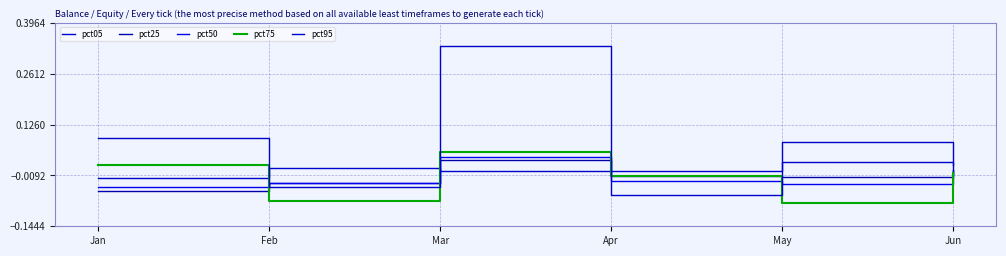

How many interior local valleys does the pct05 series have?

1